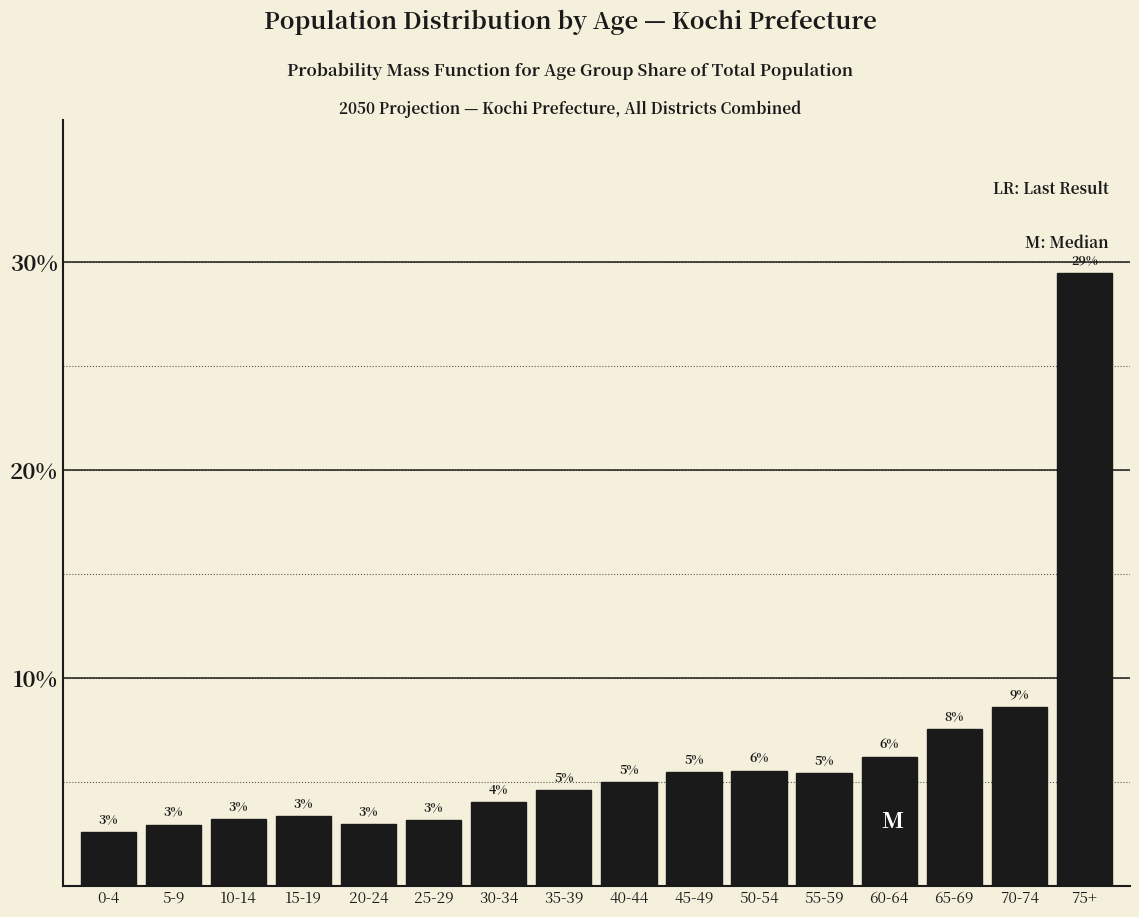

Between 70-74 and 15-19, which is larger?

70-74